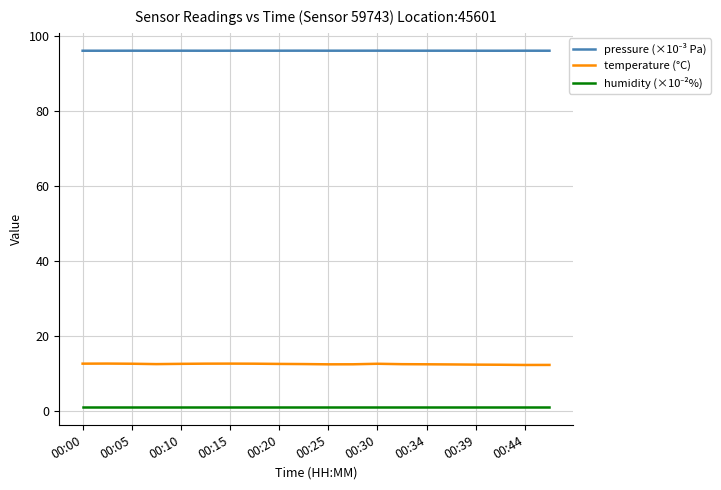

What is the greatest value displayed?

96.1